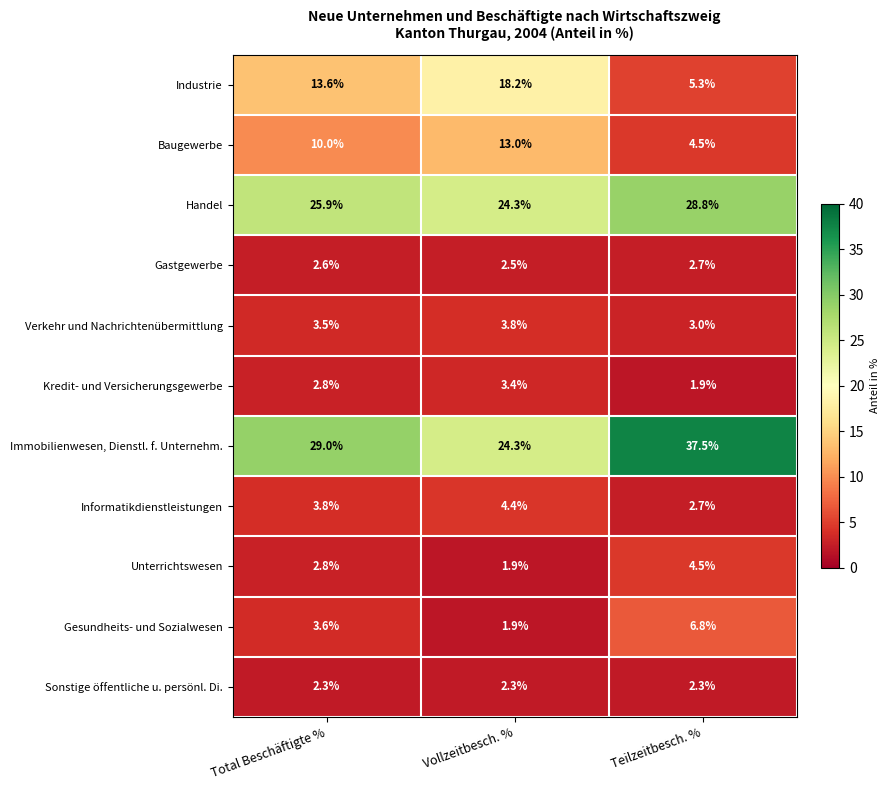

Which category has the lowest value in the Gesundheits- und Sozialwesen series?

Vollzeitbesch. %